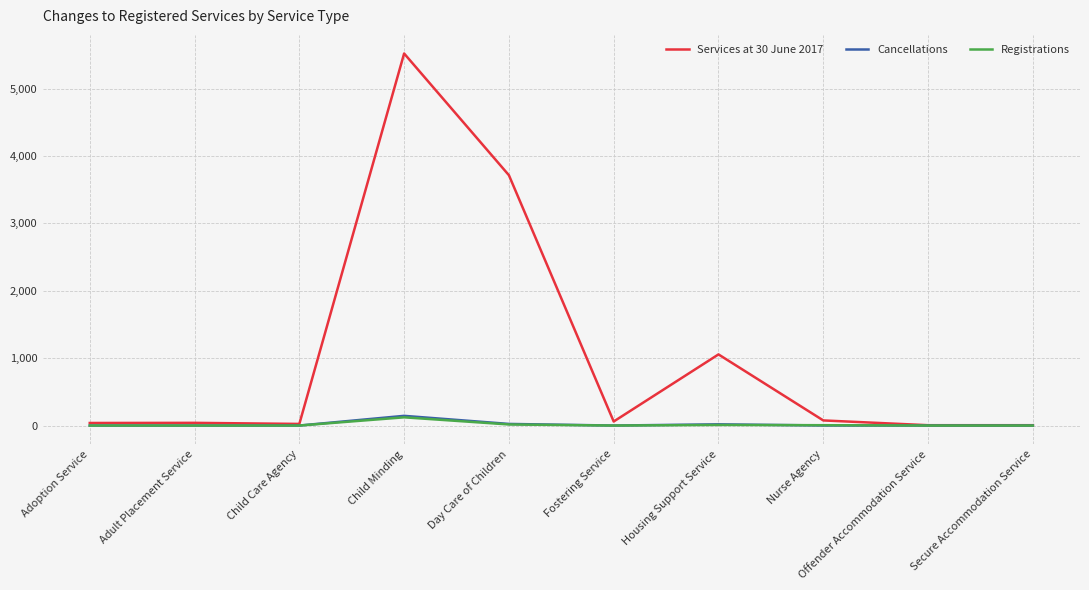

How many lines are shown in the chart?

3